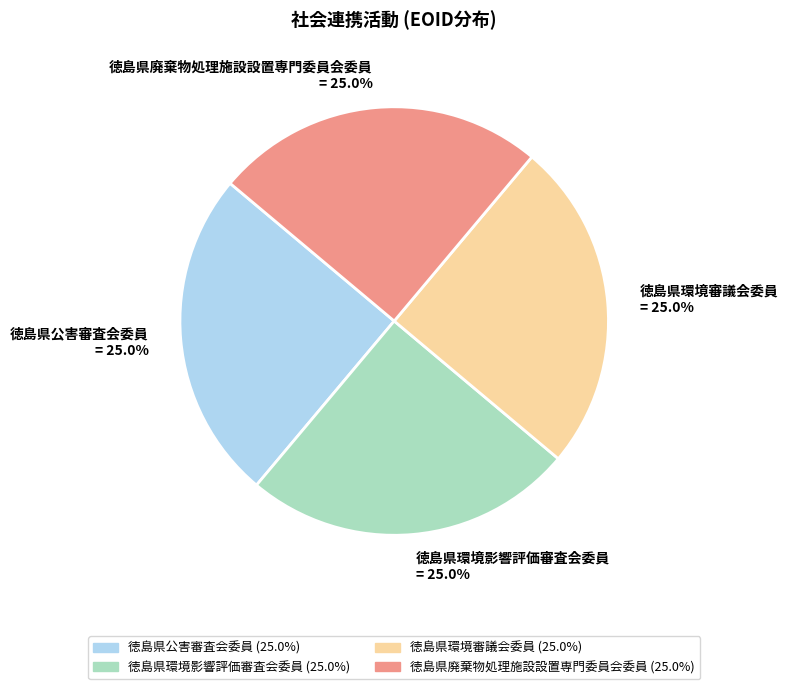

Approximately how many times larger is the value at 徳島県廃棄物処理施設設置専門委員会委員 compared to 徳島県環境影響評価審査会委員?

1.0